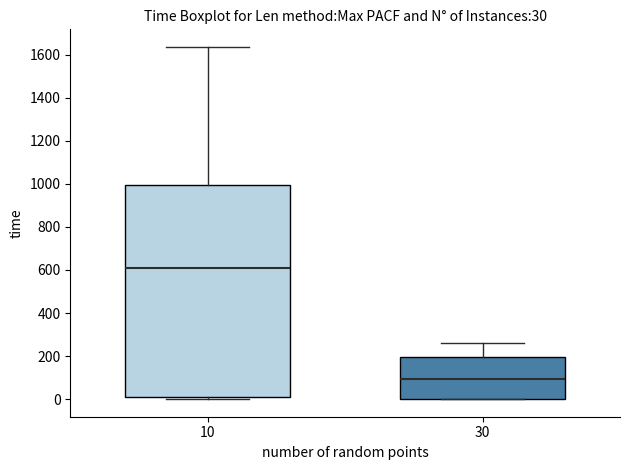

Which box's median line is the highest?

10